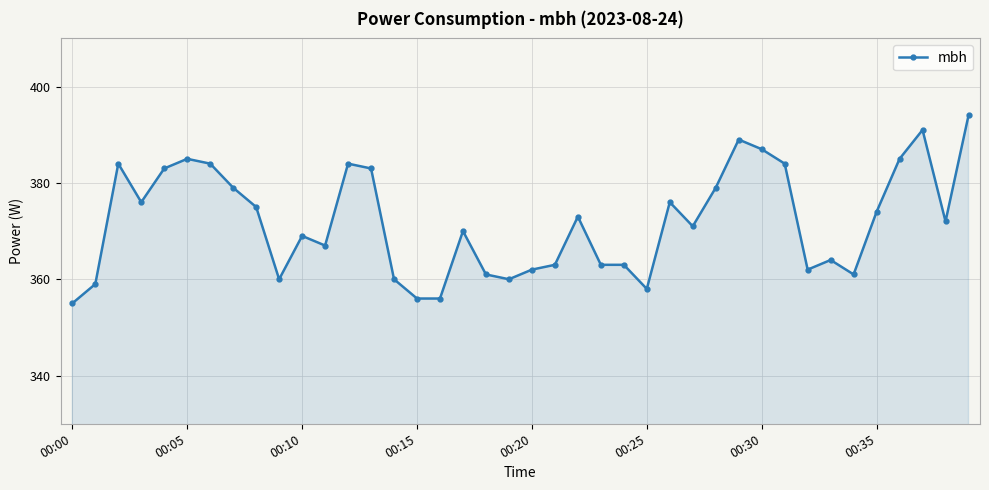

What is the difference between the maximum and second lowest values?

38